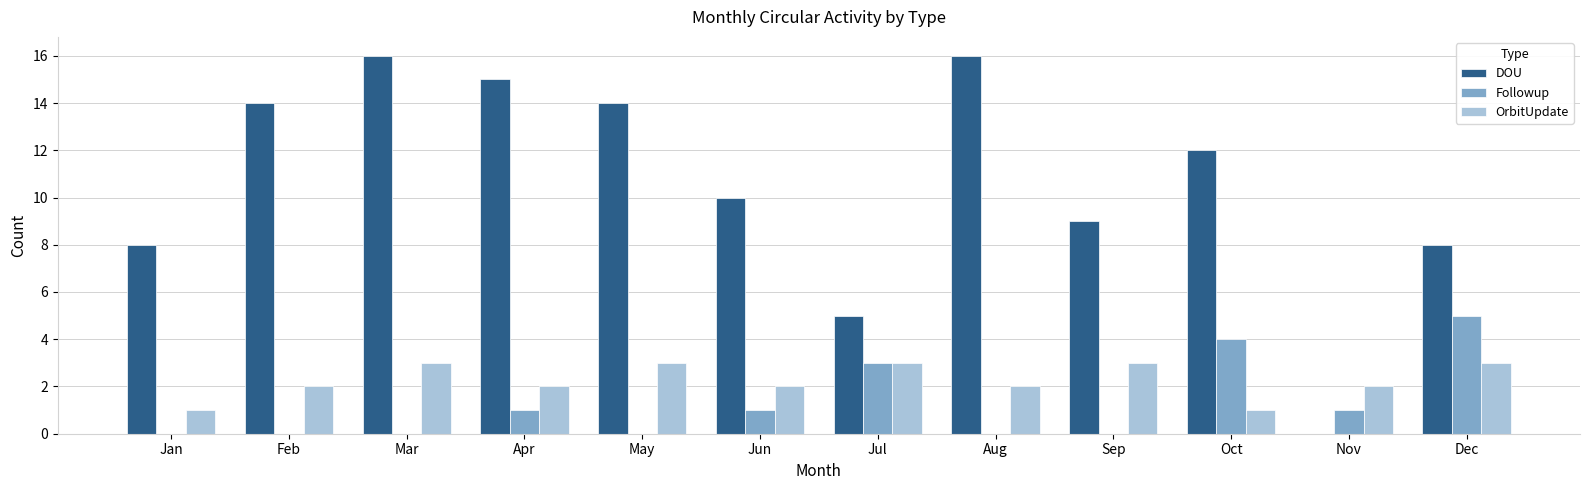

How many categories are shown in the chart?

12